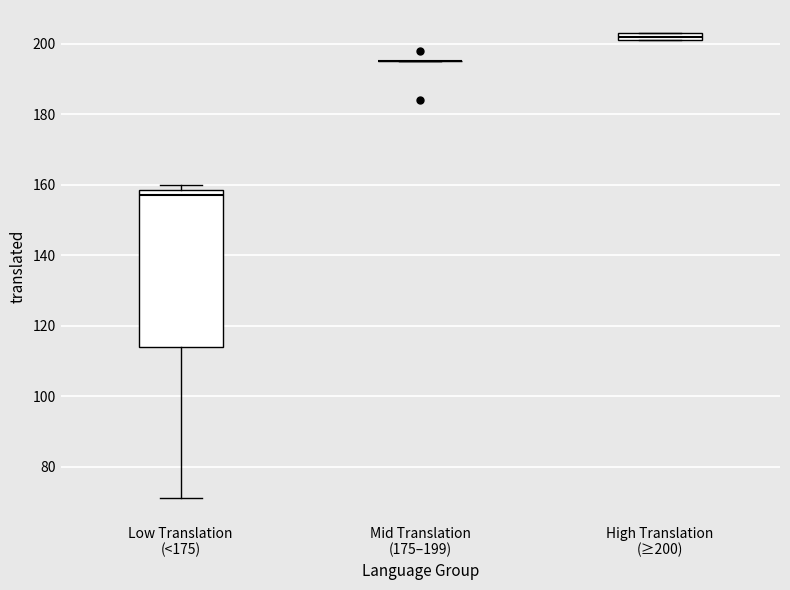

Where is the upper edge of the box for High Translation (≥200) on the y-axis? The values are not printed on the chart, so give them approximately, as read against the axis.

204